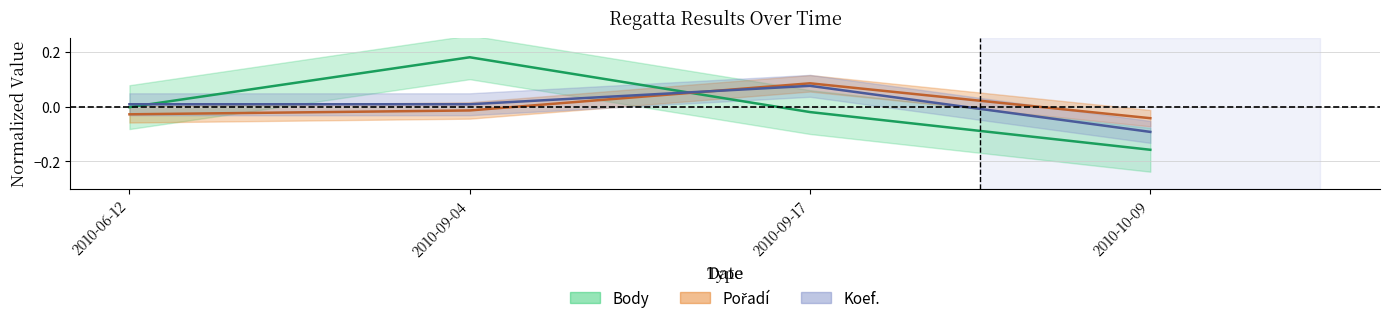

Which series changed the most between 2010-09-17 and 2010-10-09?

Koef.